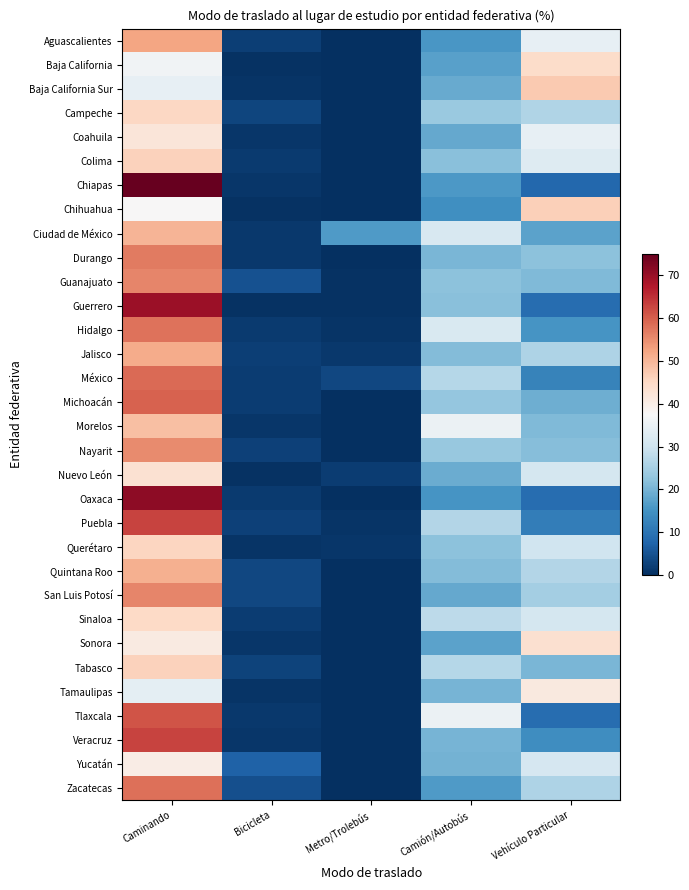

How many data points does each series have?

5